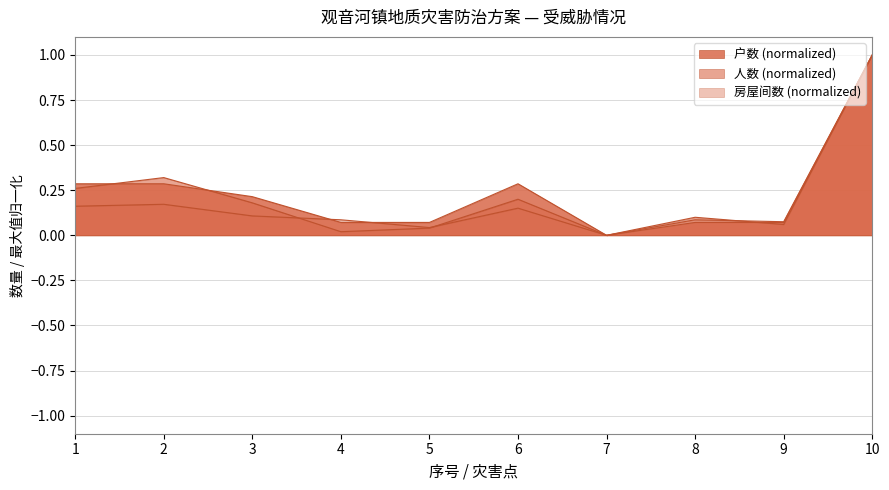

What is the sum of all 房屋间数 values?

1.9